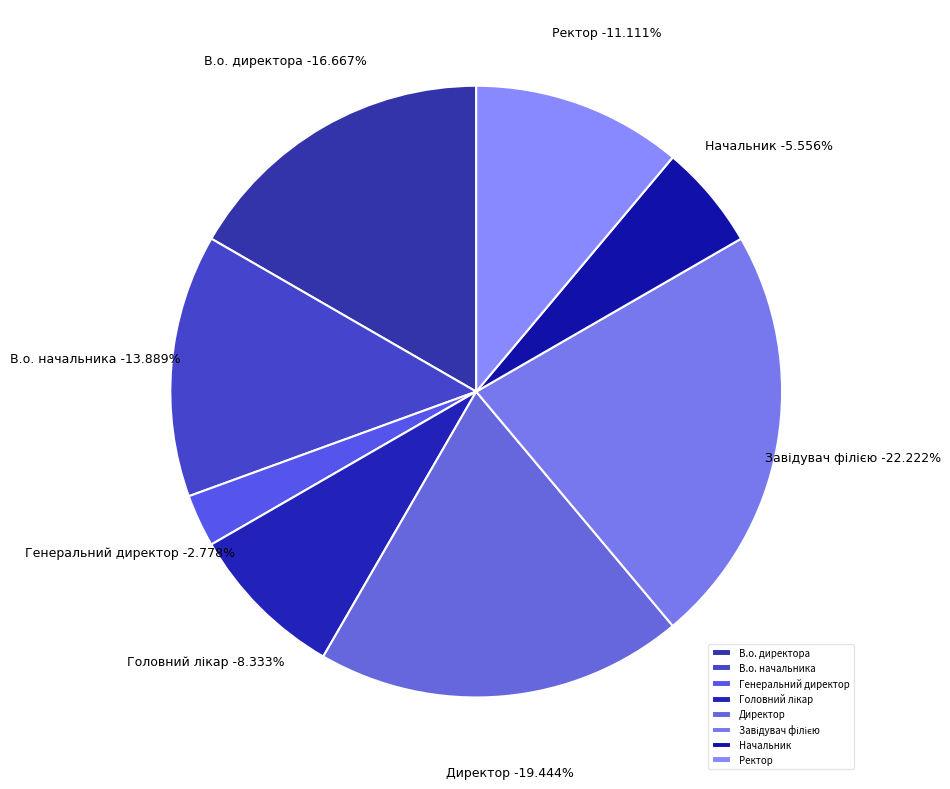

To the nearest percent, what percentage of the pie is Головний лікар?

8%